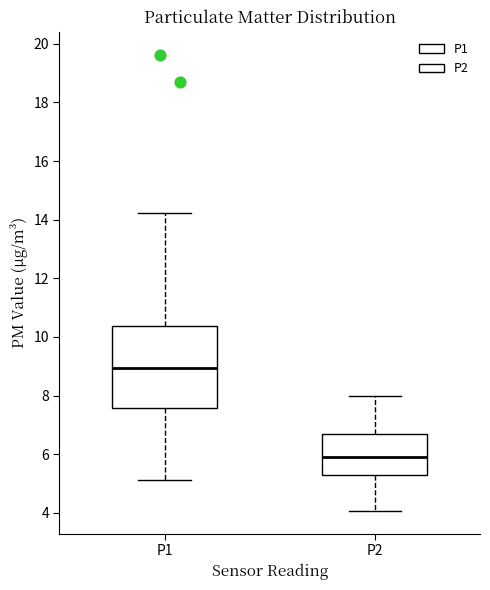

Reading left to right, transcribe this box plot: for each box, give where its median line is, the range the box spans, and where its two whiskers end, as read against the y-axis. The values are not printed on the chart, so give them approximately, as read against the axis.

P1: median 9.0, box 7.6 to 10.4, whiskers 5.2 to 14.2
P2: median 6.0, box 5.4 to 6.8, whiskers 4.0 to 8.0